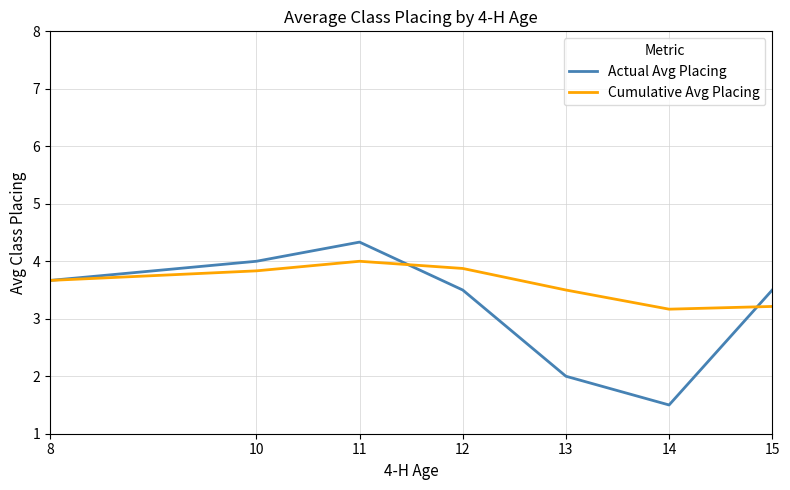

What are all the series names shown in the legend?

Actual Avg Placing, Cumulative Avg Placing